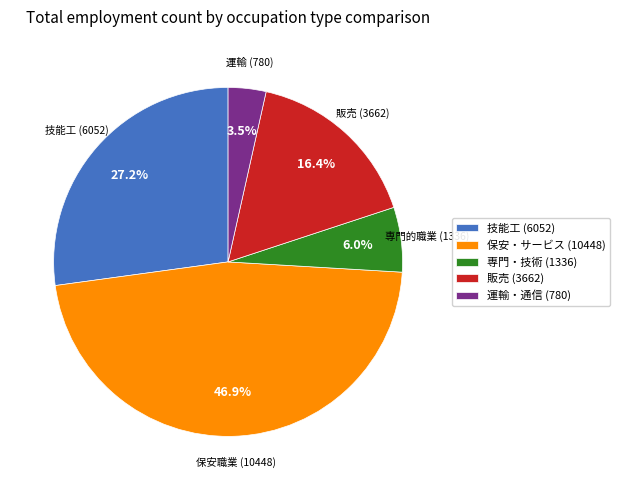

To the nearest percent, what is the average slice percentage?

20%